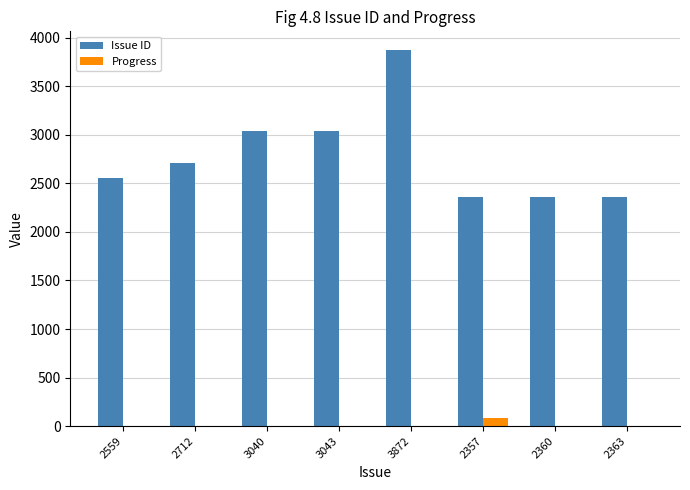

What is the highest value of the Progress series?

80